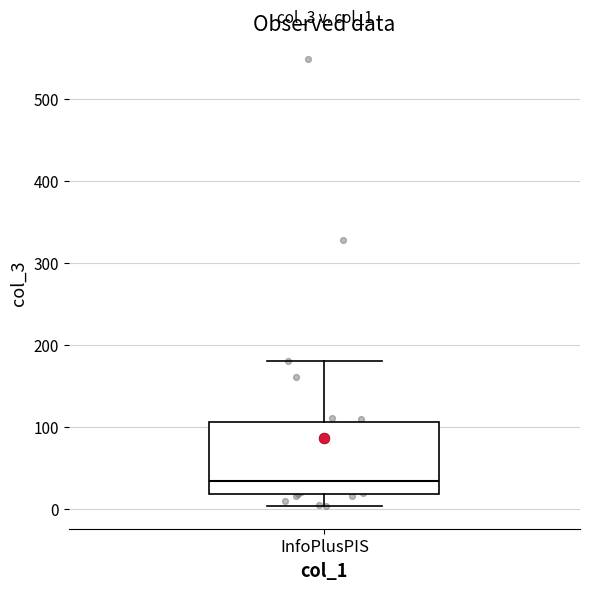

Transcribe this box plot: give where the median line is, the range the box spans, and where the two whiskers end, as read against the y-axis. The values are not printed on the chart, so give them approximately, as read against the axis.

median 30, box 20 to 110, whiskers 0 to 180